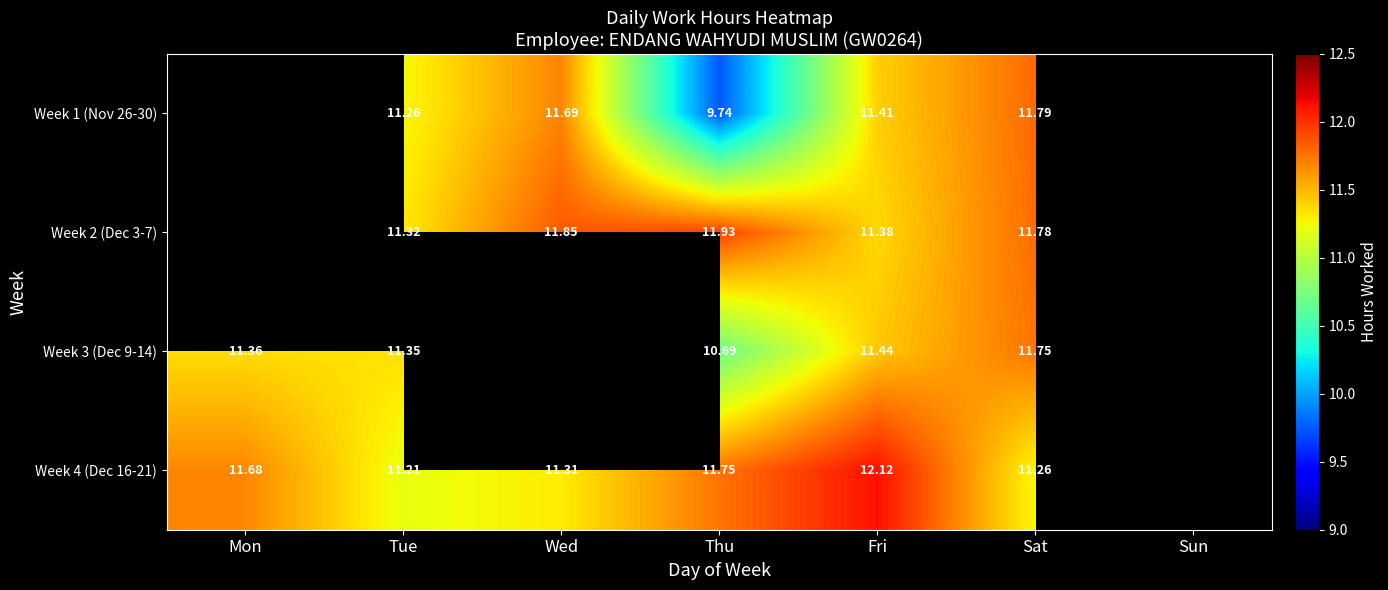

At which category is the sum across all series the highest?

Sat